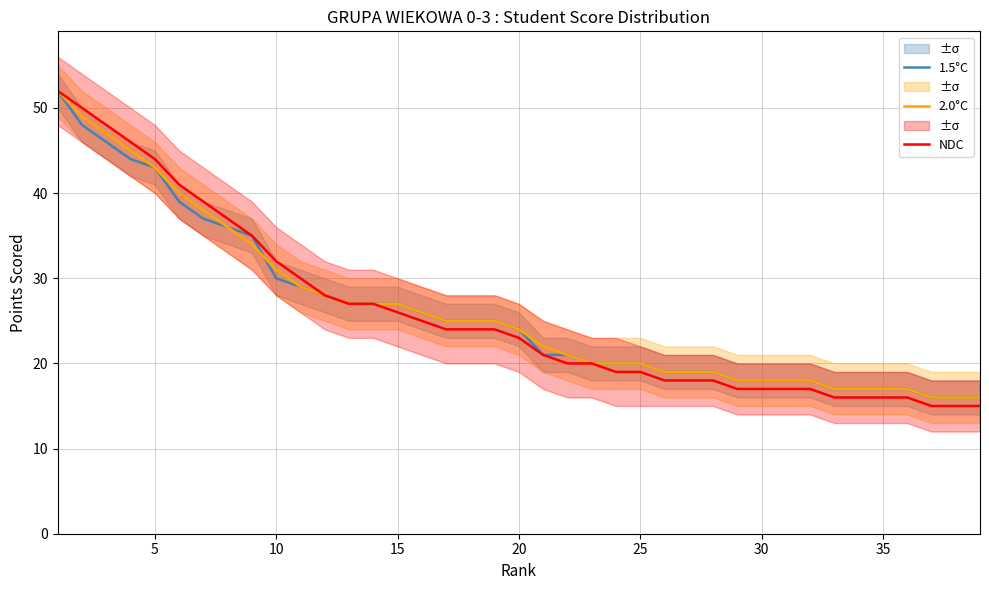

What is the lowest value of the NDC series?

15